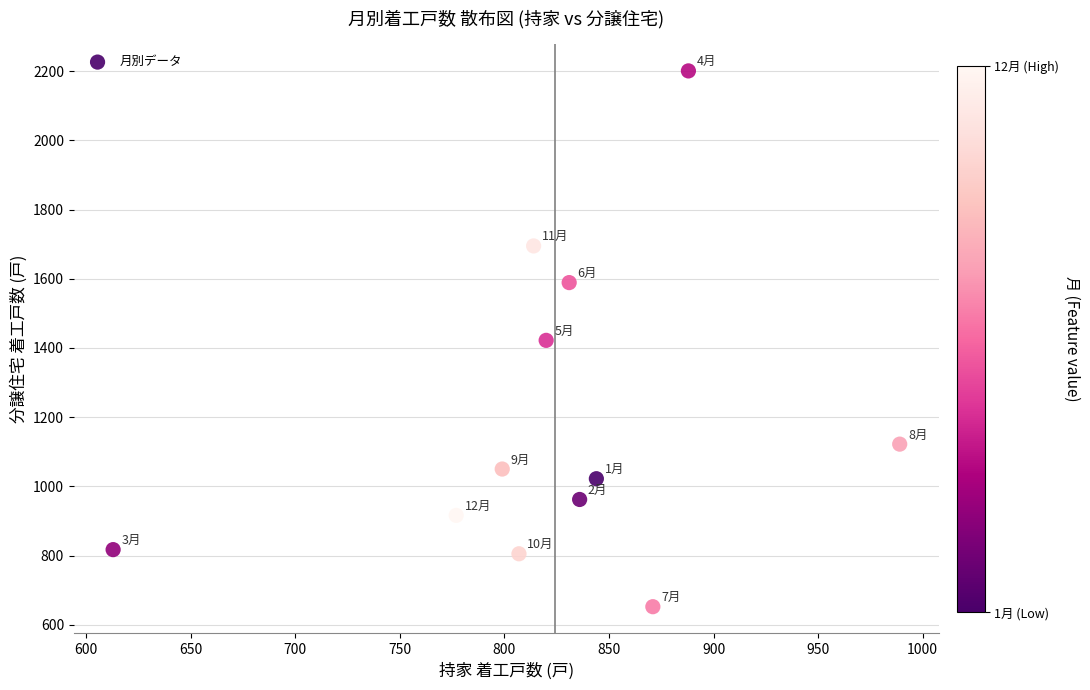

What is the average X value?

824